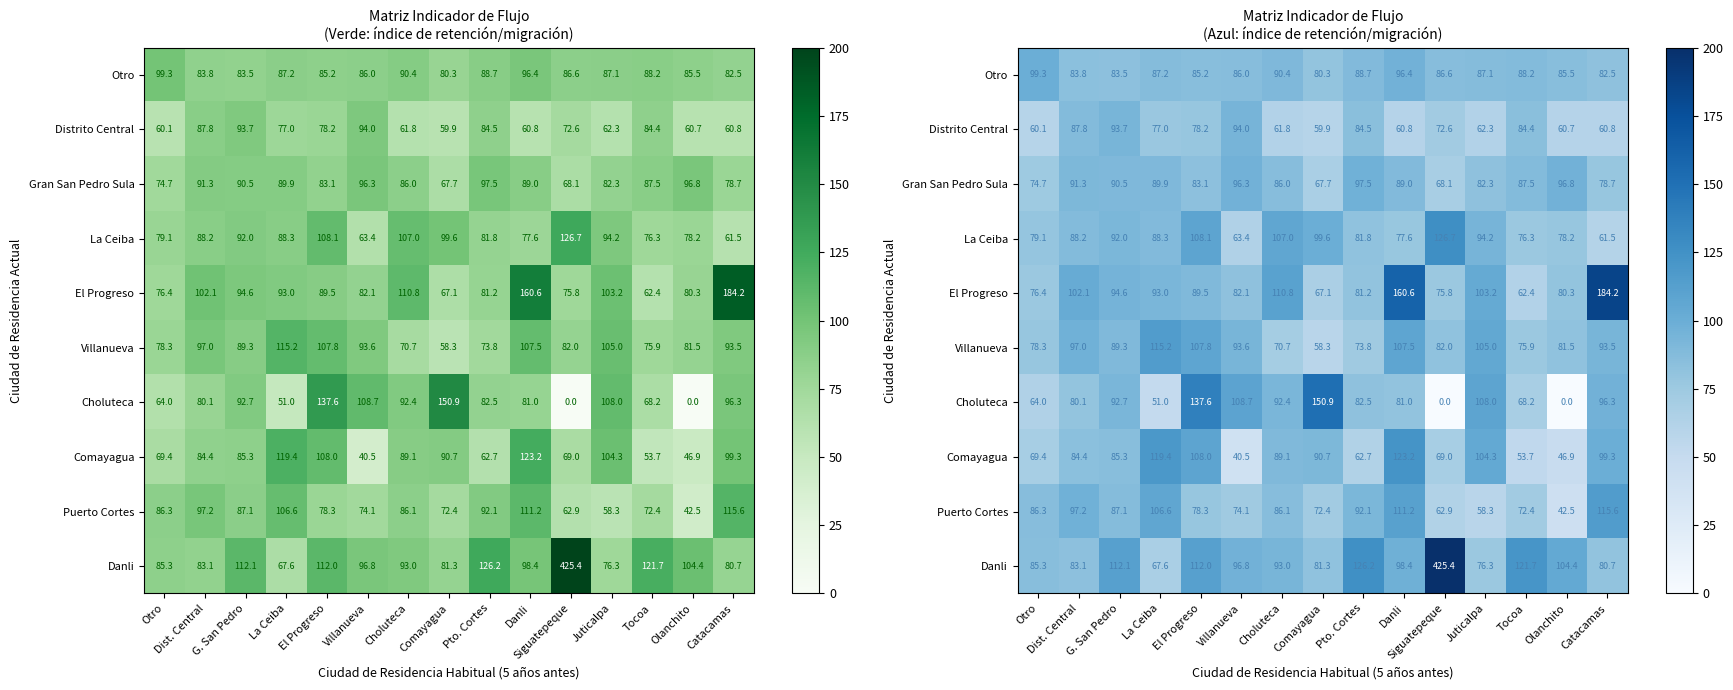

Rank the series by their maximum value, from highest to lowest.

Danli, El Progreso, Choluteca, La Ceiba, Comayagua, Puerto Cortes, Villanueva, Otro, Gran San Pedro Sula, Distrito Central